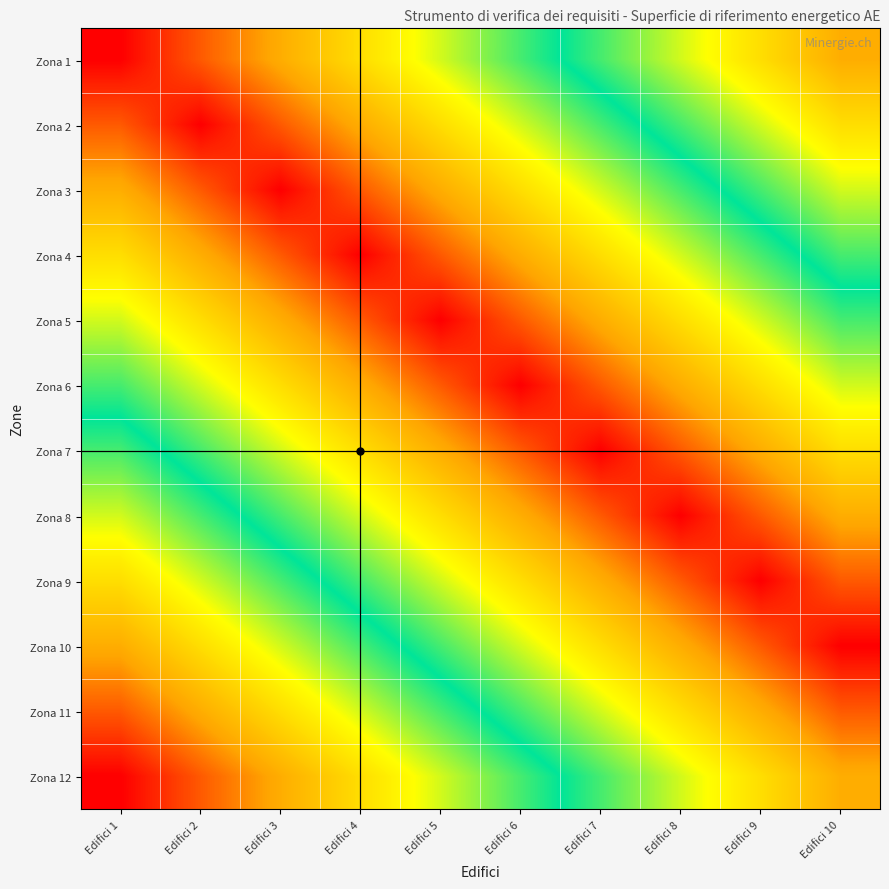

Which label corresponds to the smallest value in the chart?

Edifici 1